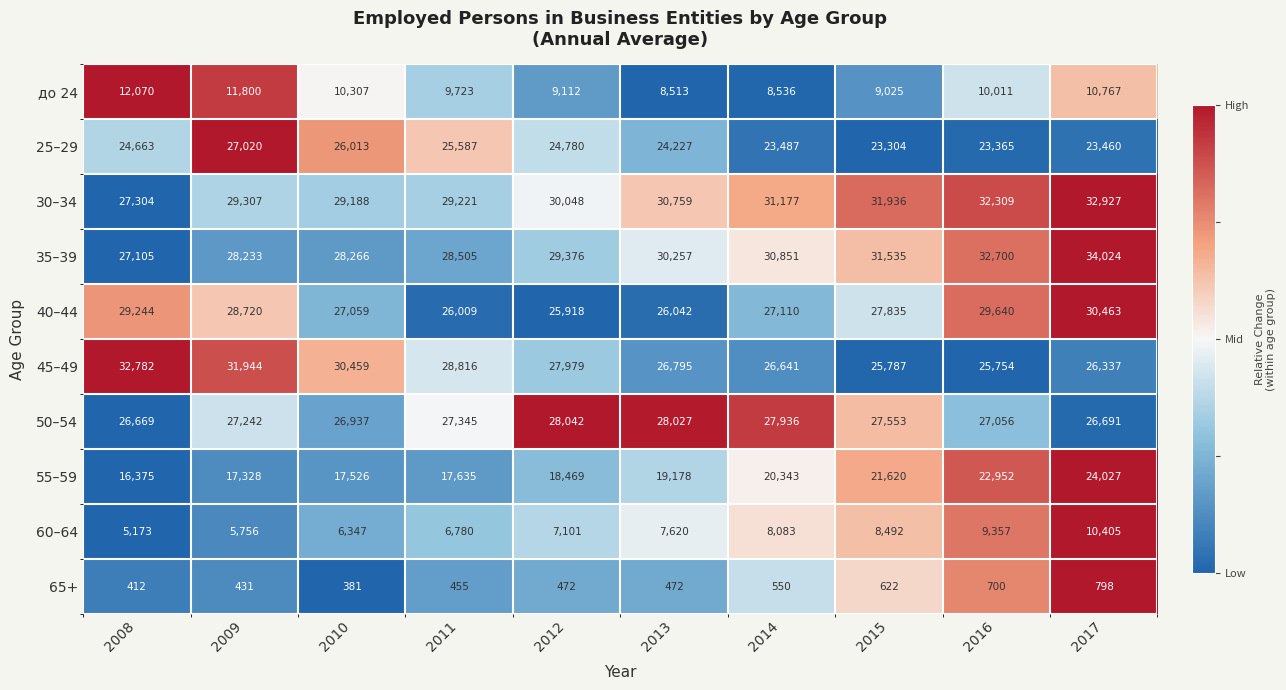

Rank the categories by 45–49 value from highest to lowest.

2008, 2009, 2010, 2011, 2012, 2013, 2014, 2017, 2015, 2016